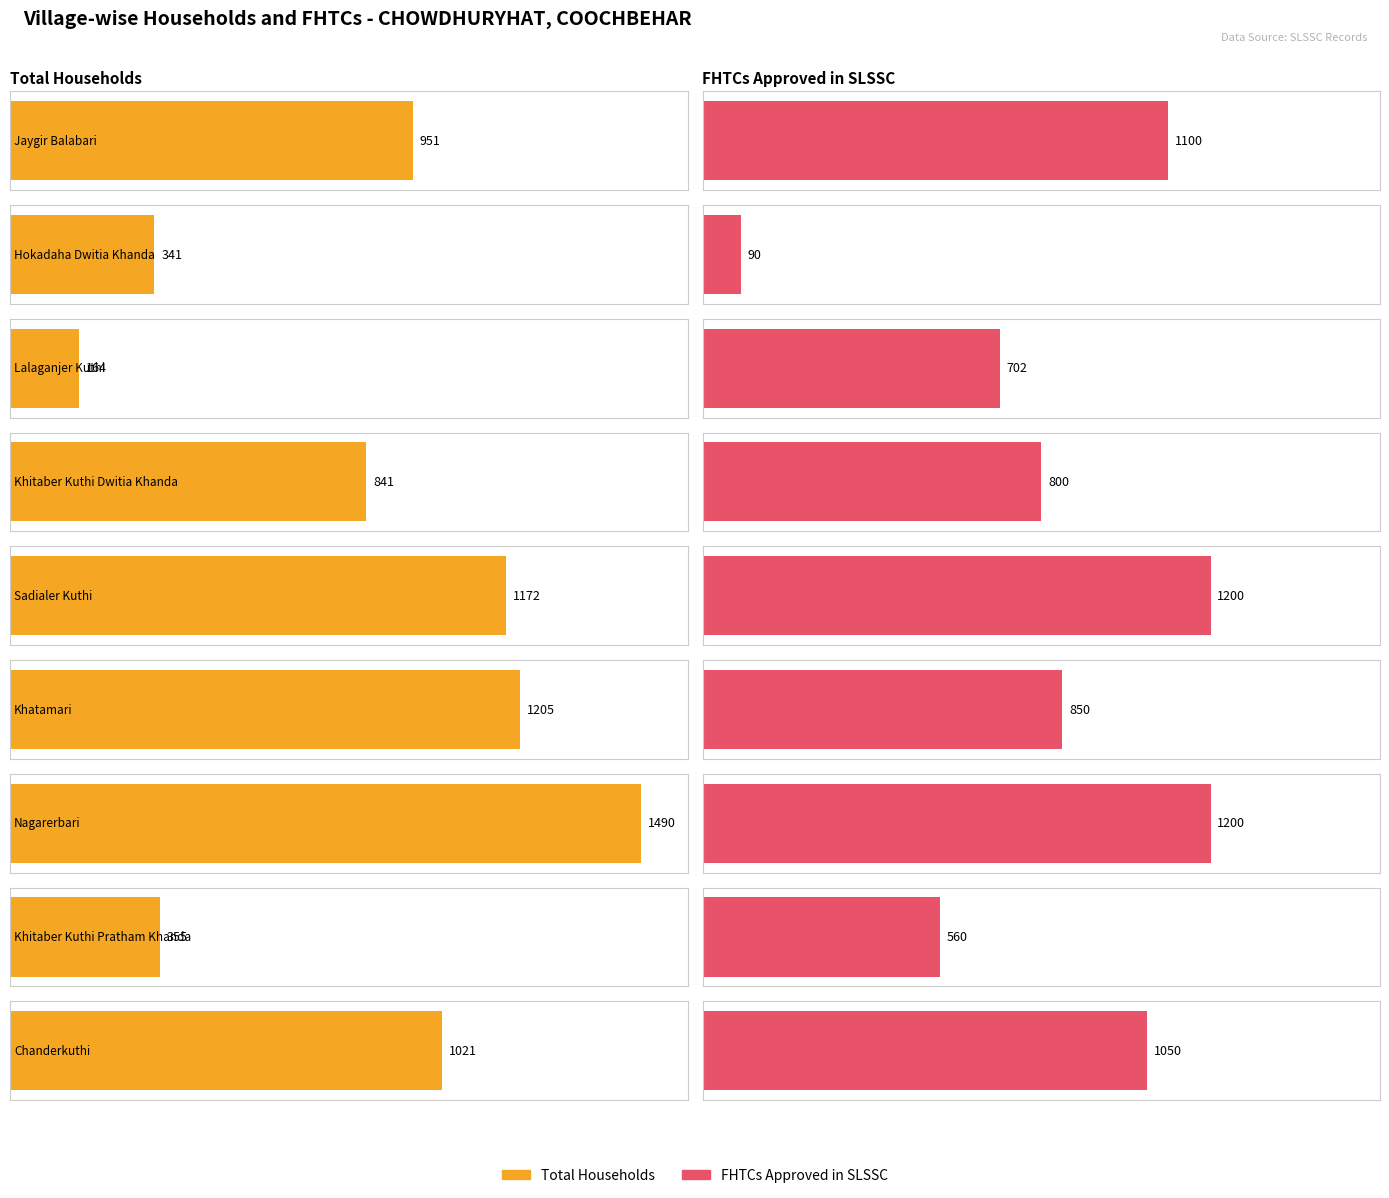

At which label does Corrected FHTCs reach its minimum?

Hokadaha Dwitia Khanda